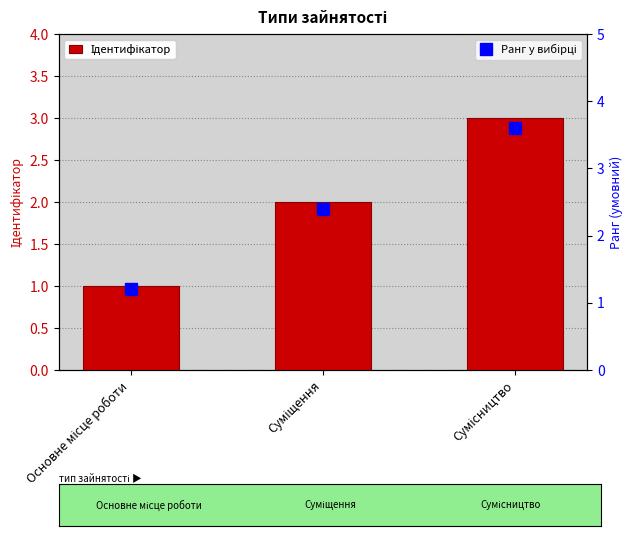

Reading right to left, what are all the values shown in this chart?

Ідентифікатор: Сумісництво=3.0	Суміщення=2.0	Основне місце роботи=1.0
Ранг у вибірці: Сумісництво=3.6	Суміщення=2.4	Основне місце роботи=1.2